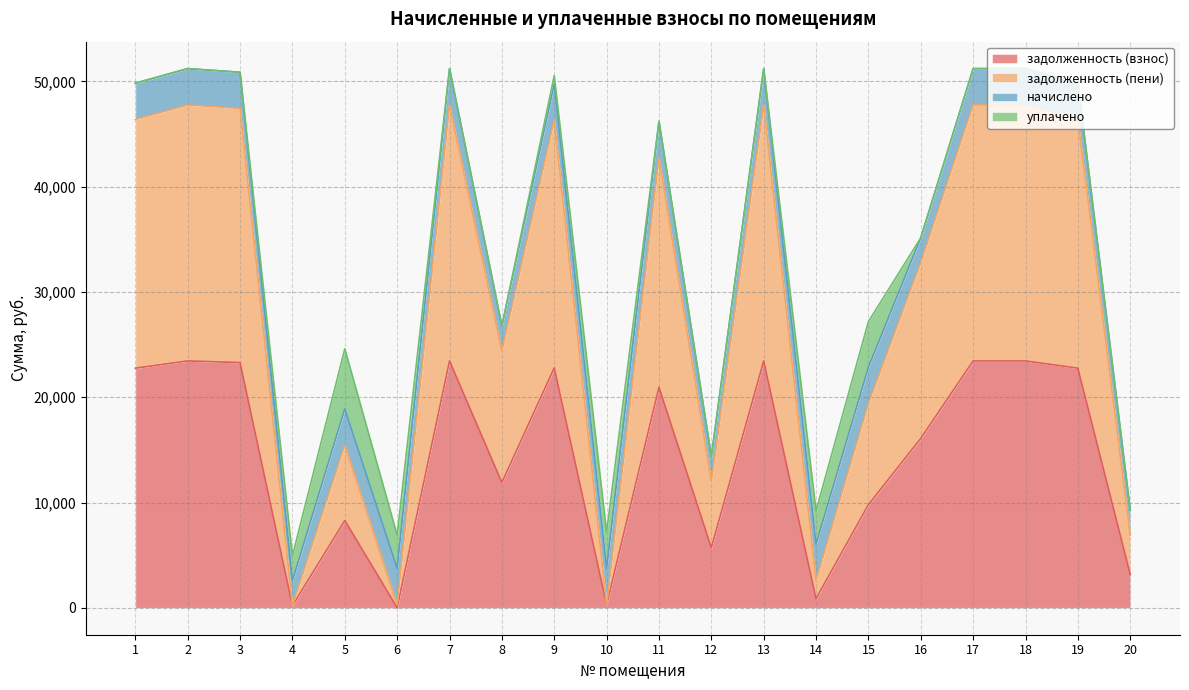

The value of задолженность (взнос) at 13 is 40269.4. True or false?

False